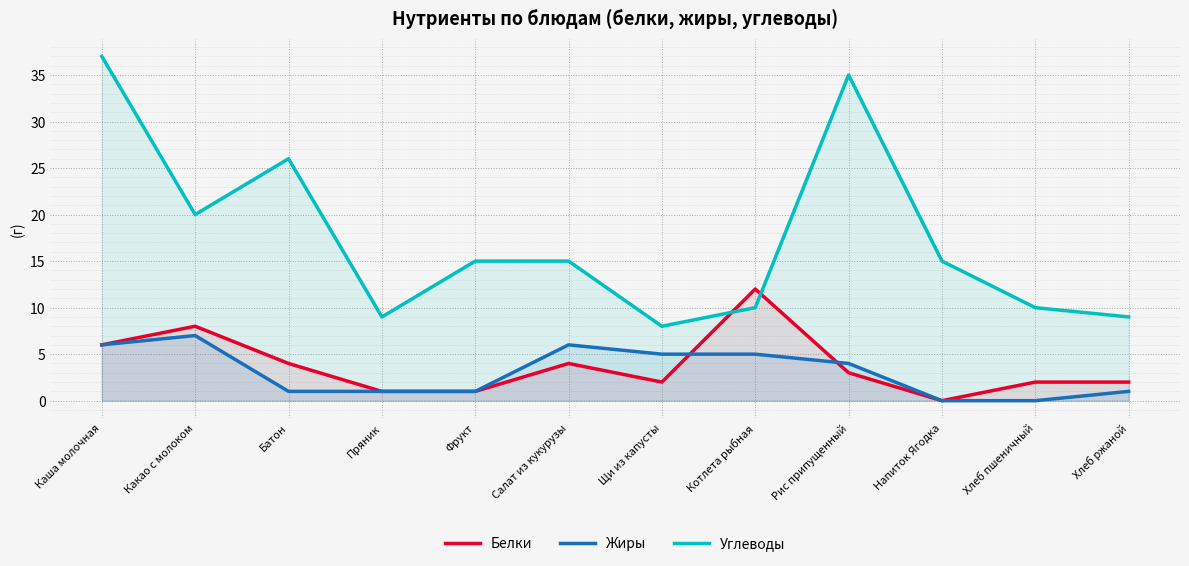

Which series has the largest range (max minus min)?

Углеводы